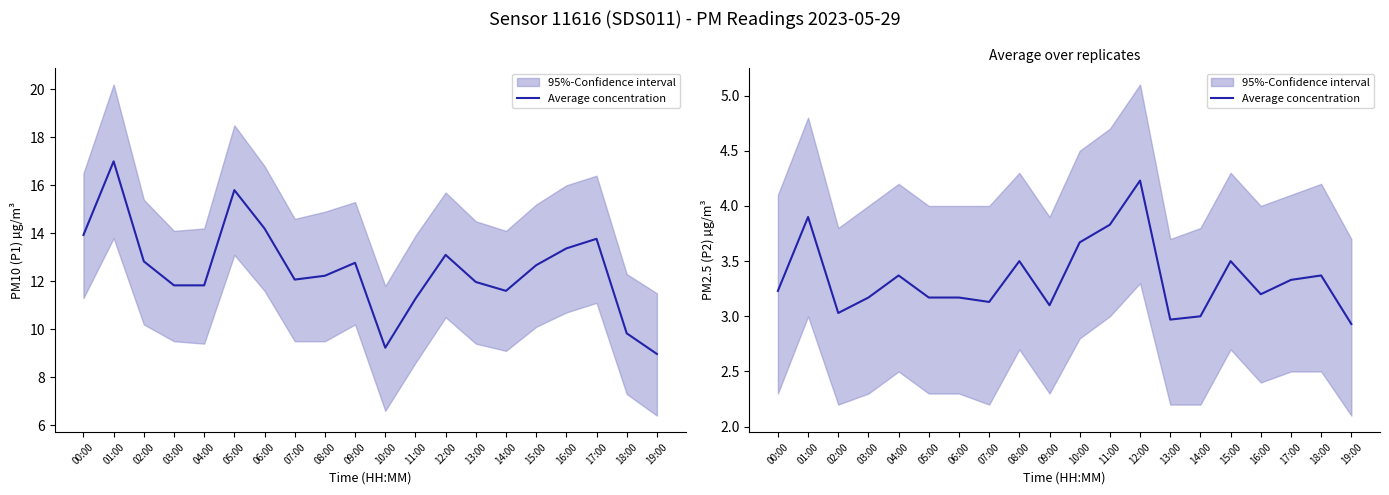

What is the value of the 17th point from the left?

3.2